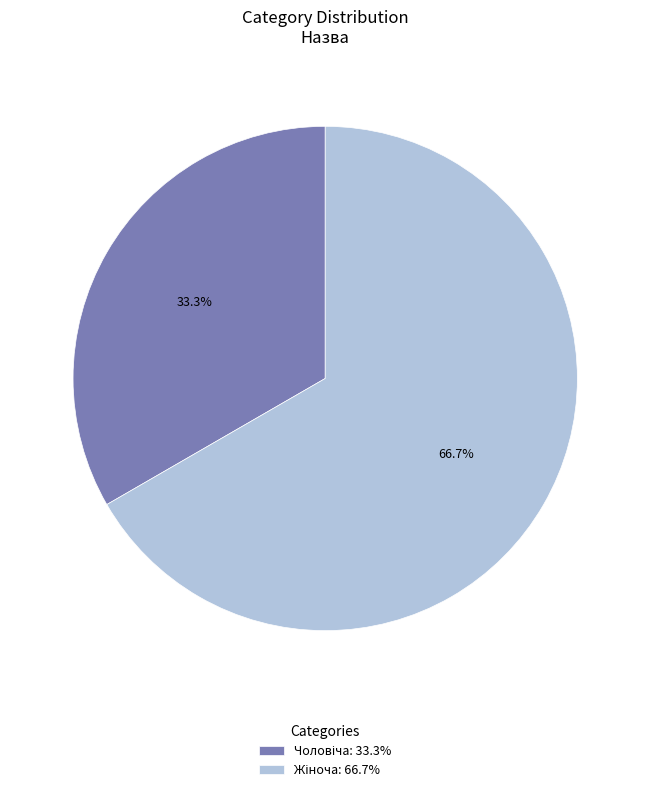

Count the number of slices in the pie.

2